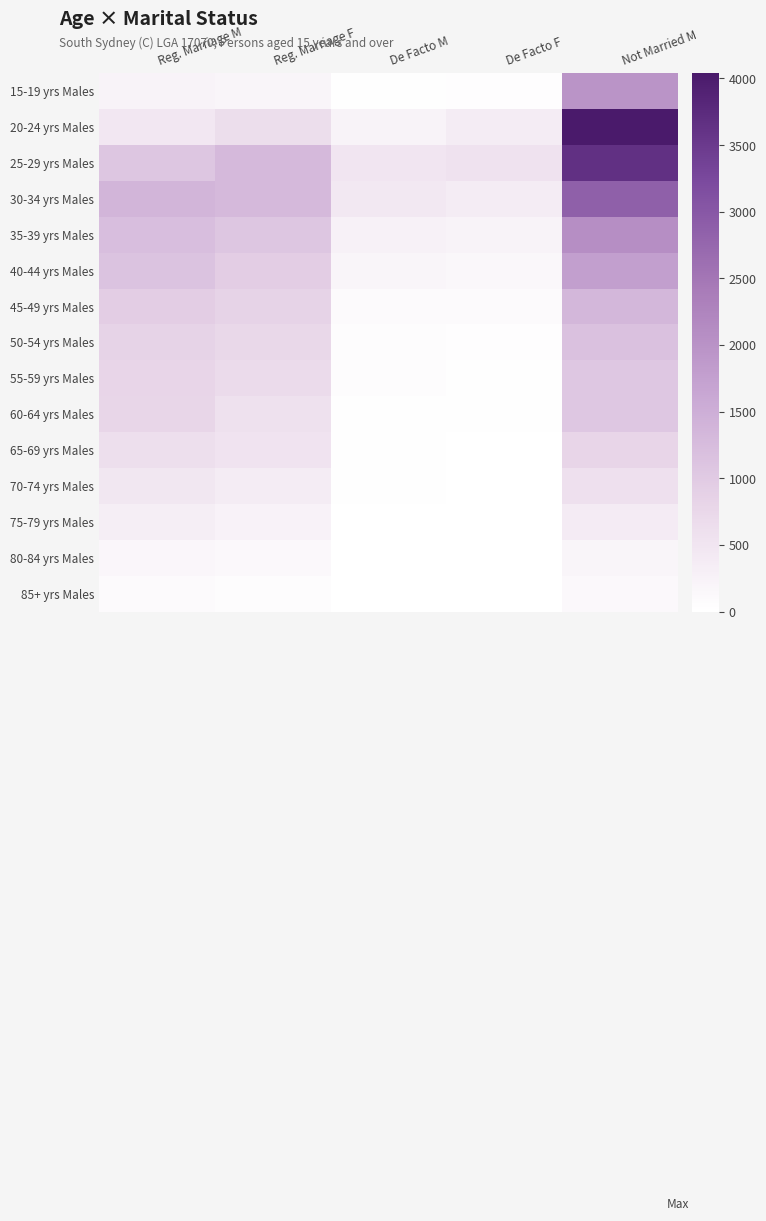

Which series has the widest spread of values?

20-24 yrs Males